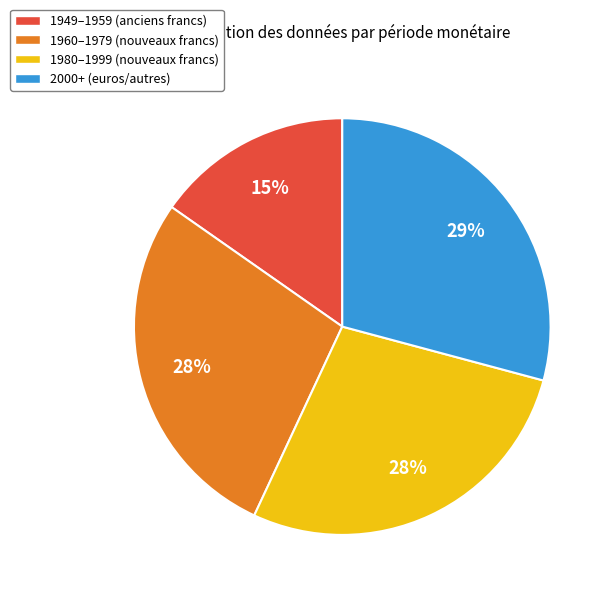

Count the number of slices in the pie.

4